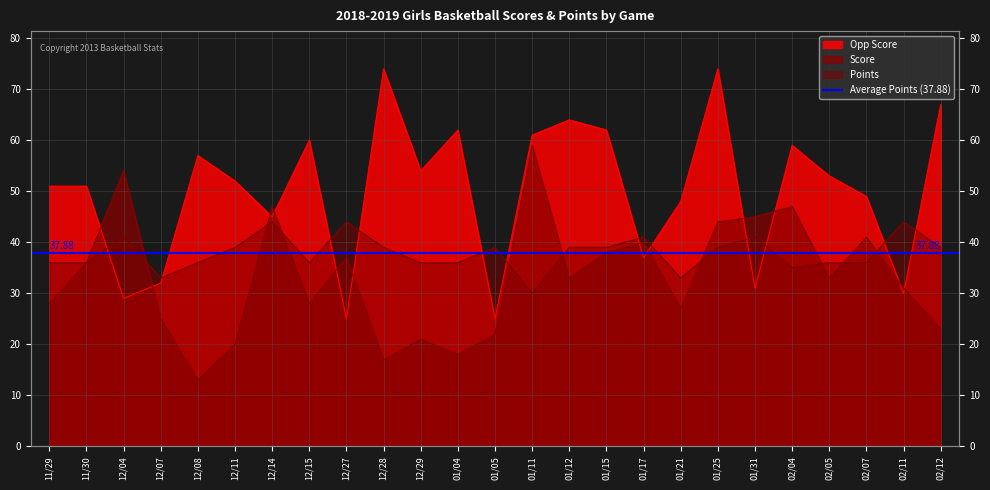

What is the value of the Opp Score point at the 21st from the left?

59